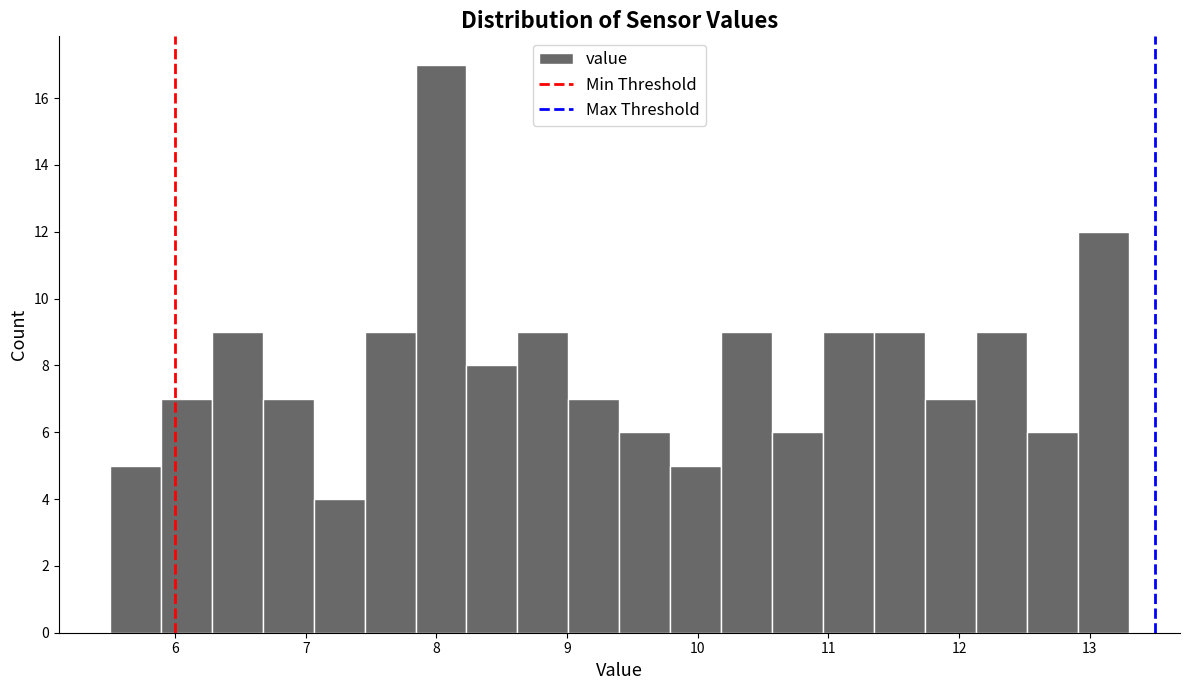

Around what value on the x-axis is the tallest bar? Give the approximate position of its centre, as read against the axis.

8.0